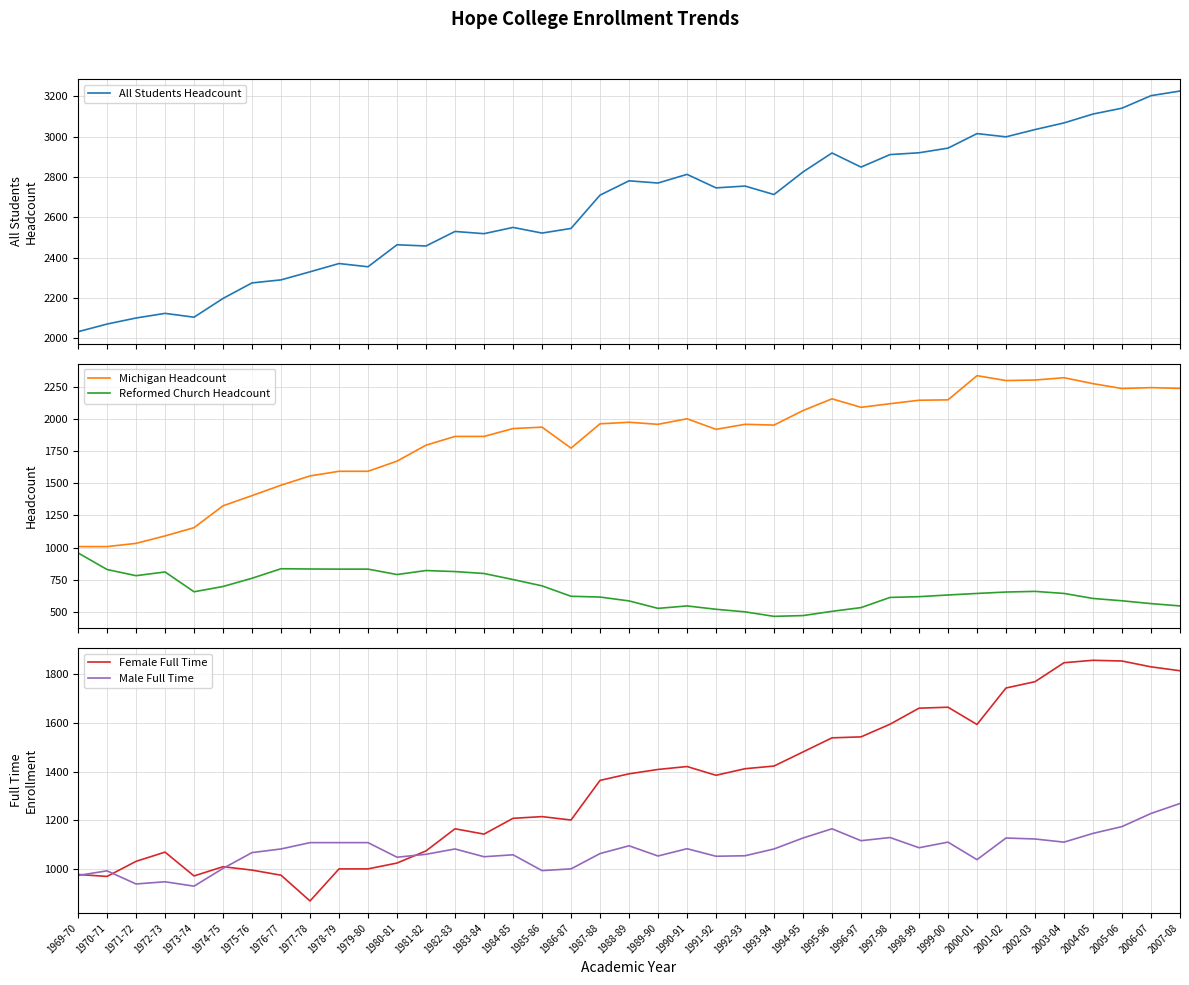

What is the sum of the Male Full Time values at 1977-78 and 1973-74?

2037